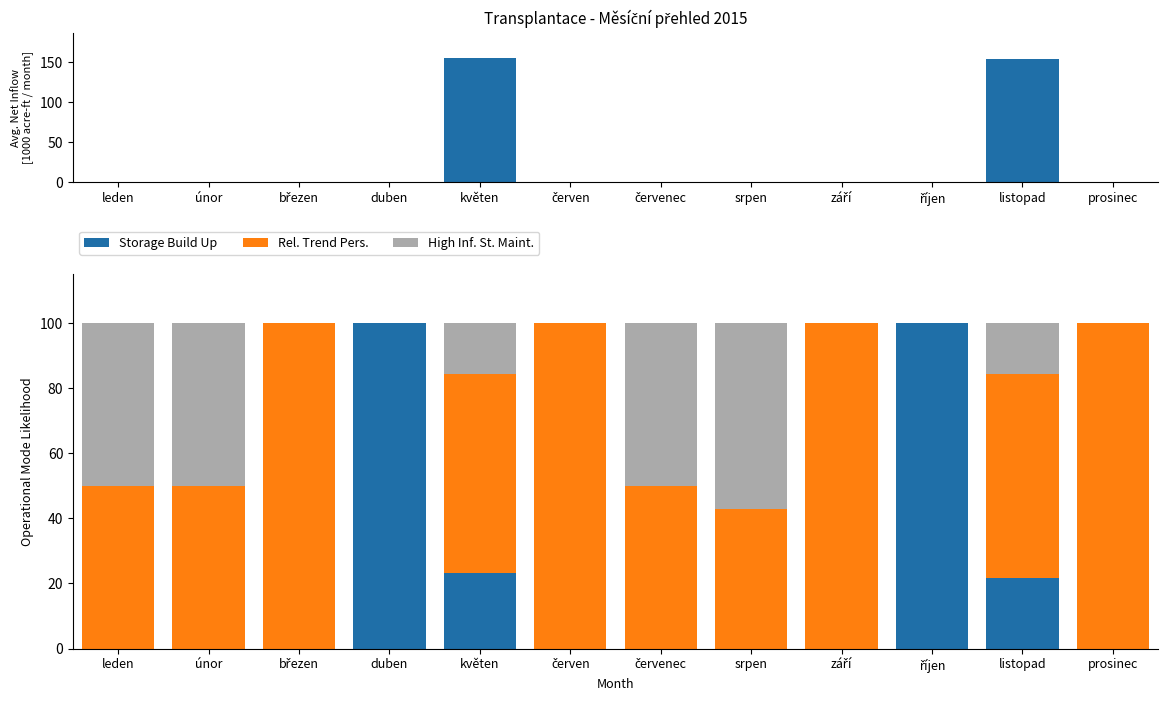

What is the total value across all series at březen?

100.0